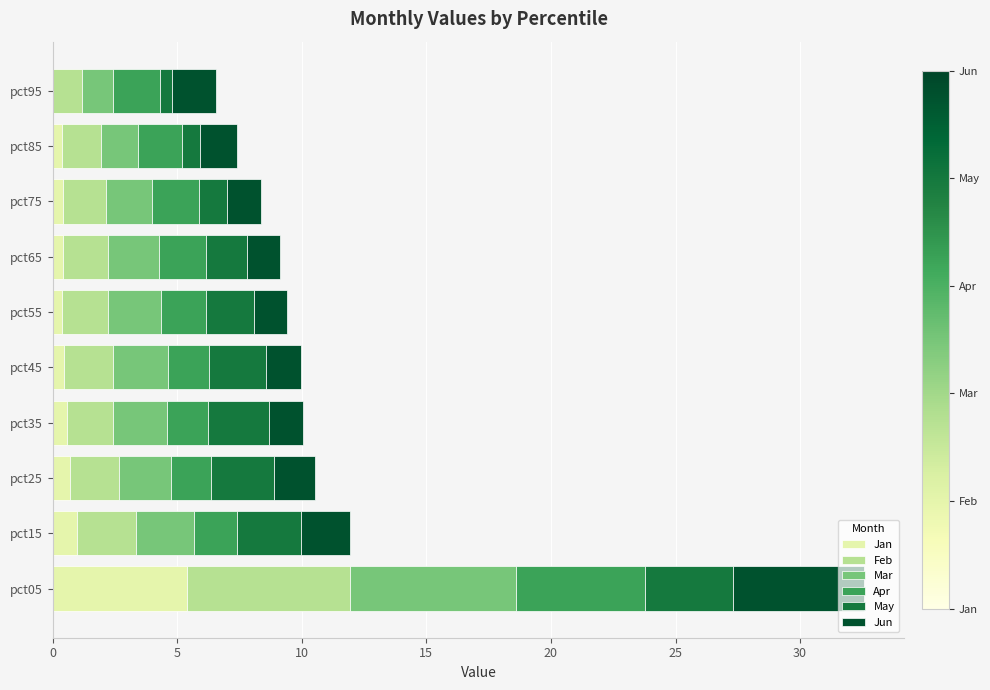

What is the maximum value for Jan?

5.4